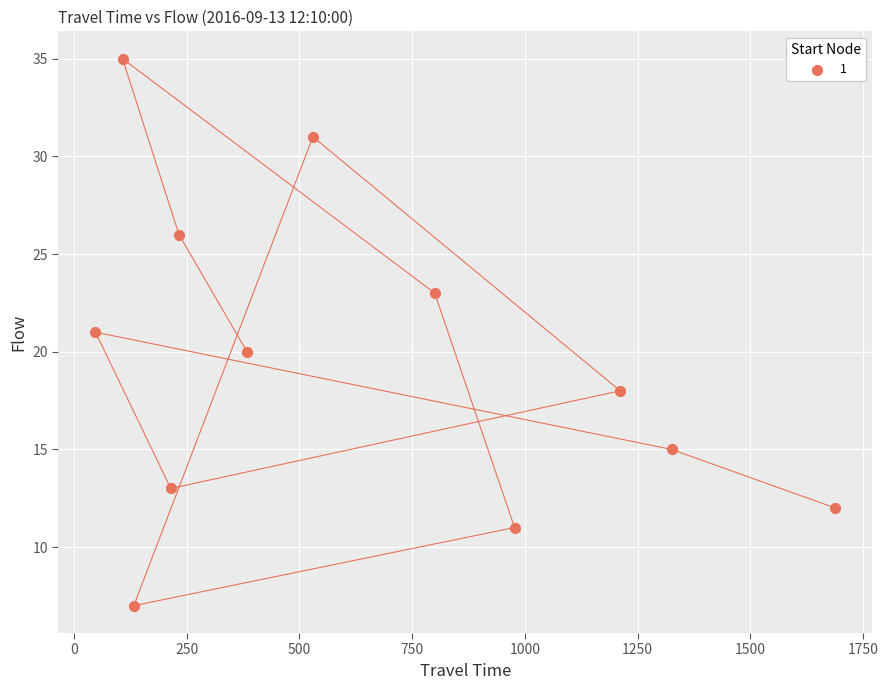

What is the average Y value?

19